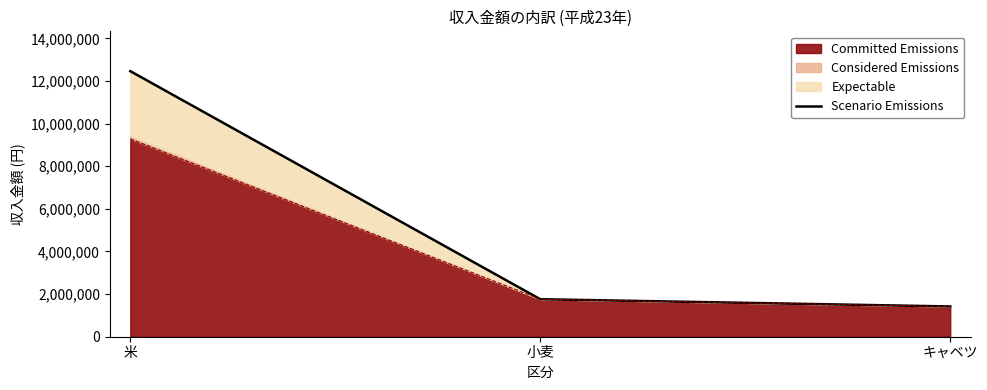

What is the difference between the maximum and minimum values?

11040000